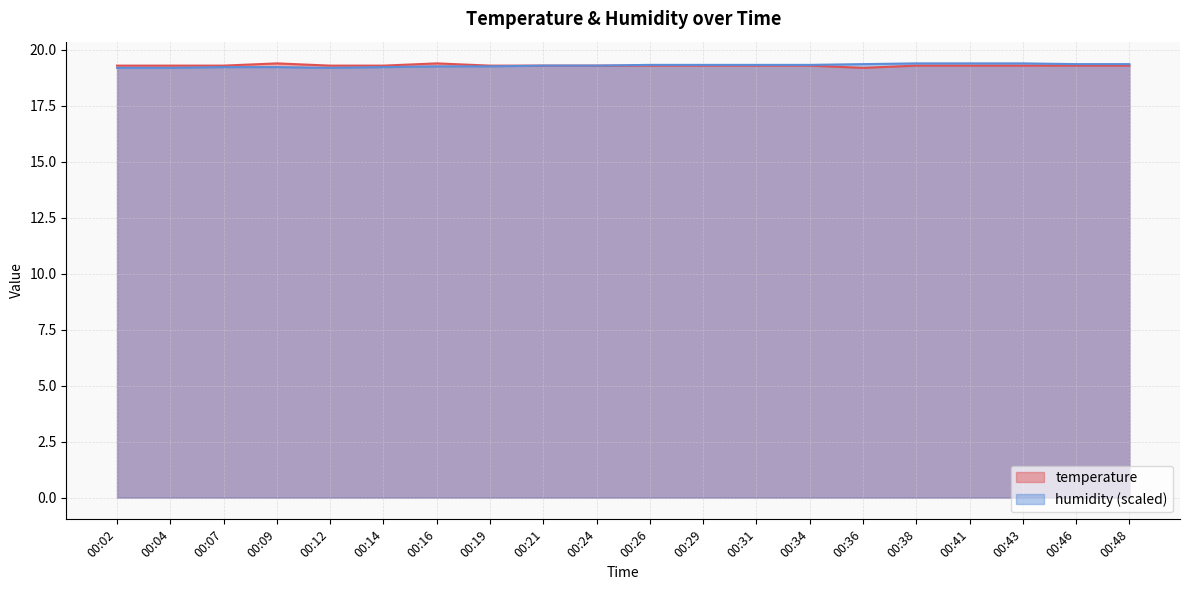

True or false: temperature and humidity cross at least once.

False